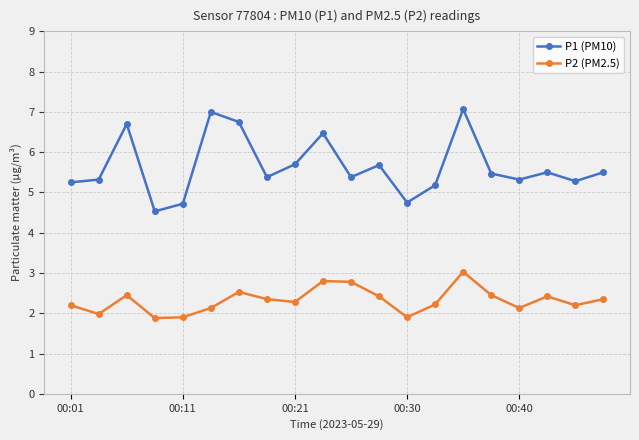

What is the maximum value for P1 (PM10)?

7.1